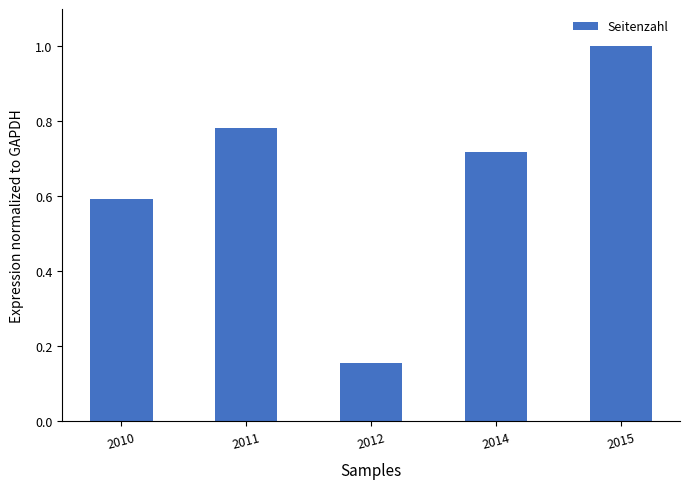

What is the difference between the second highest and minimum values?

0.6